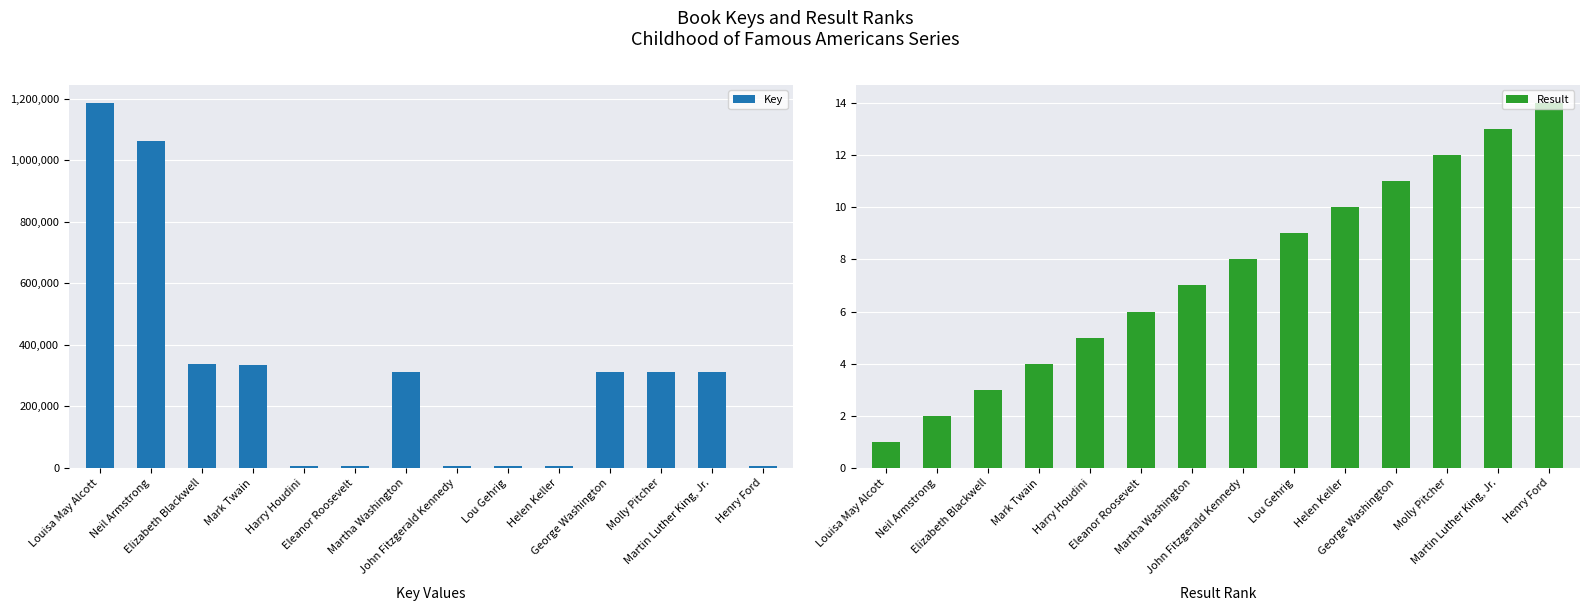

At which category is the sum across all series the highest?

Louisa May Alcott